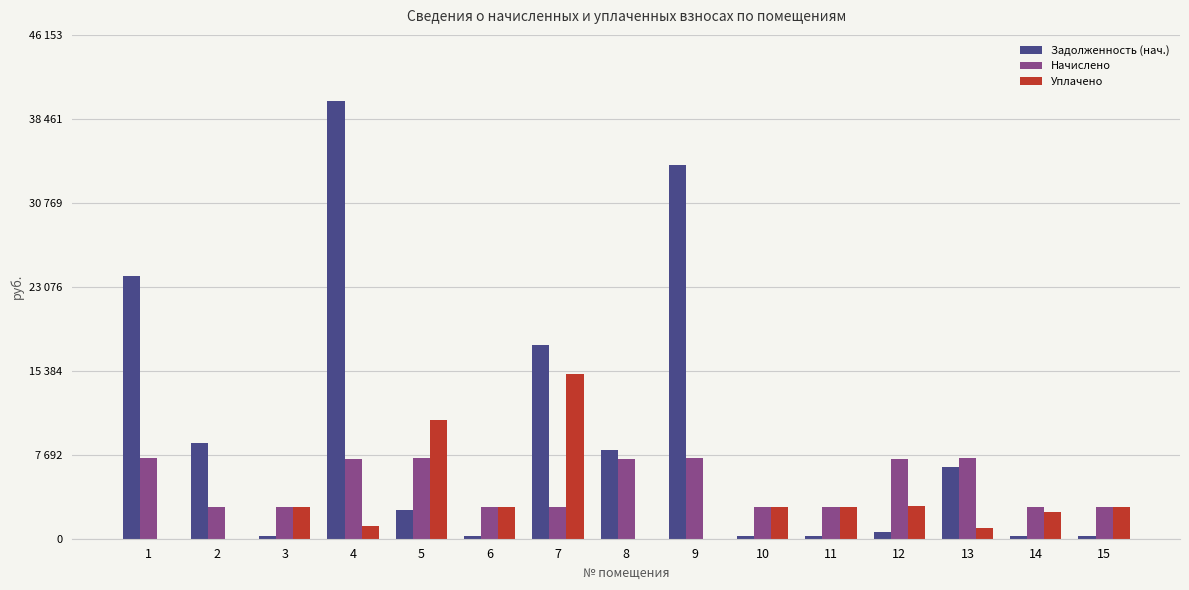

Which has a higher value, 7 or 6?

7